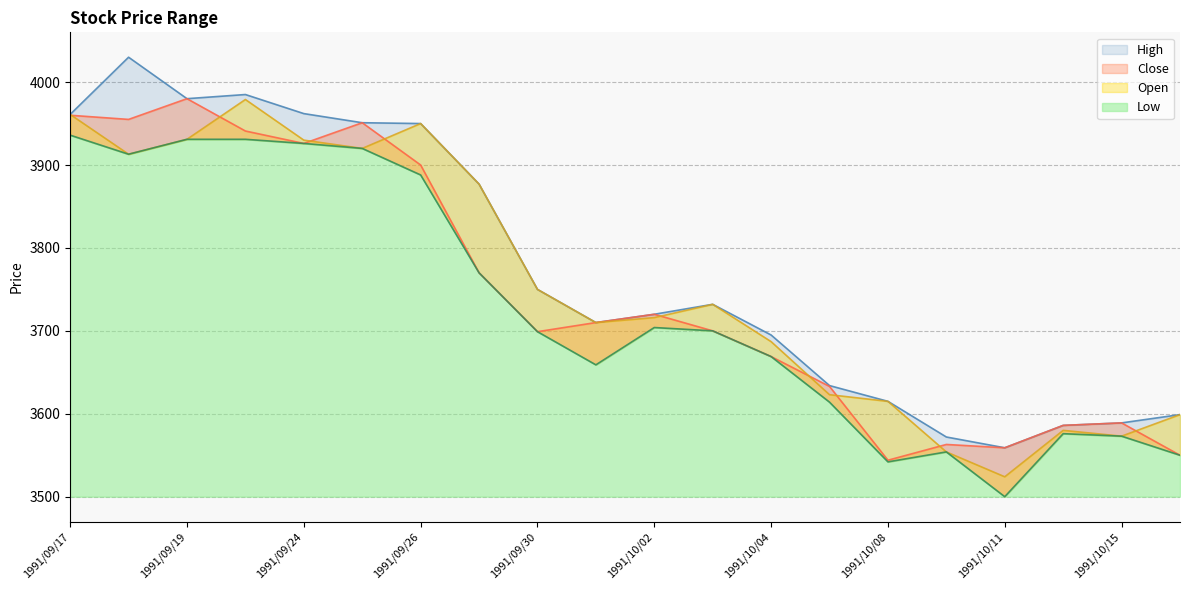

In High, how many points are higher than both neighbors (excluding endpoints)?

3